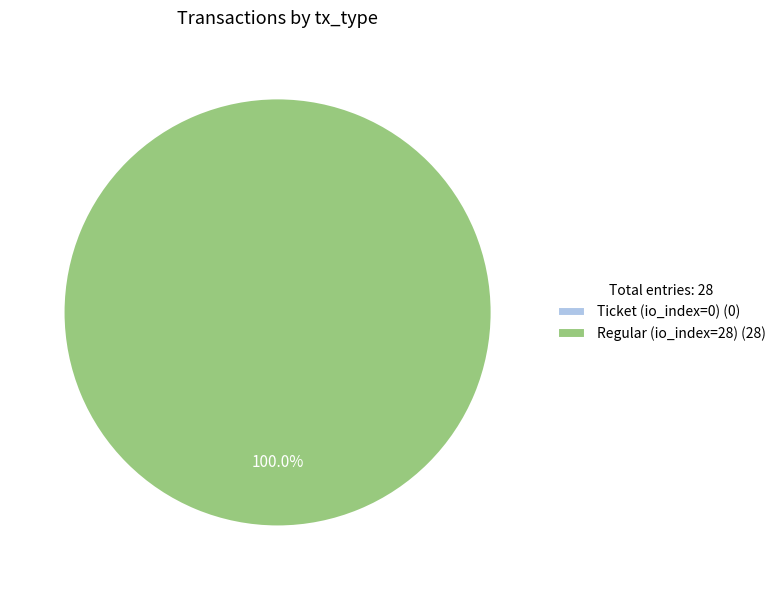

What percentage is the Regular (io_index=28) slice, to the nearest percent?

100%